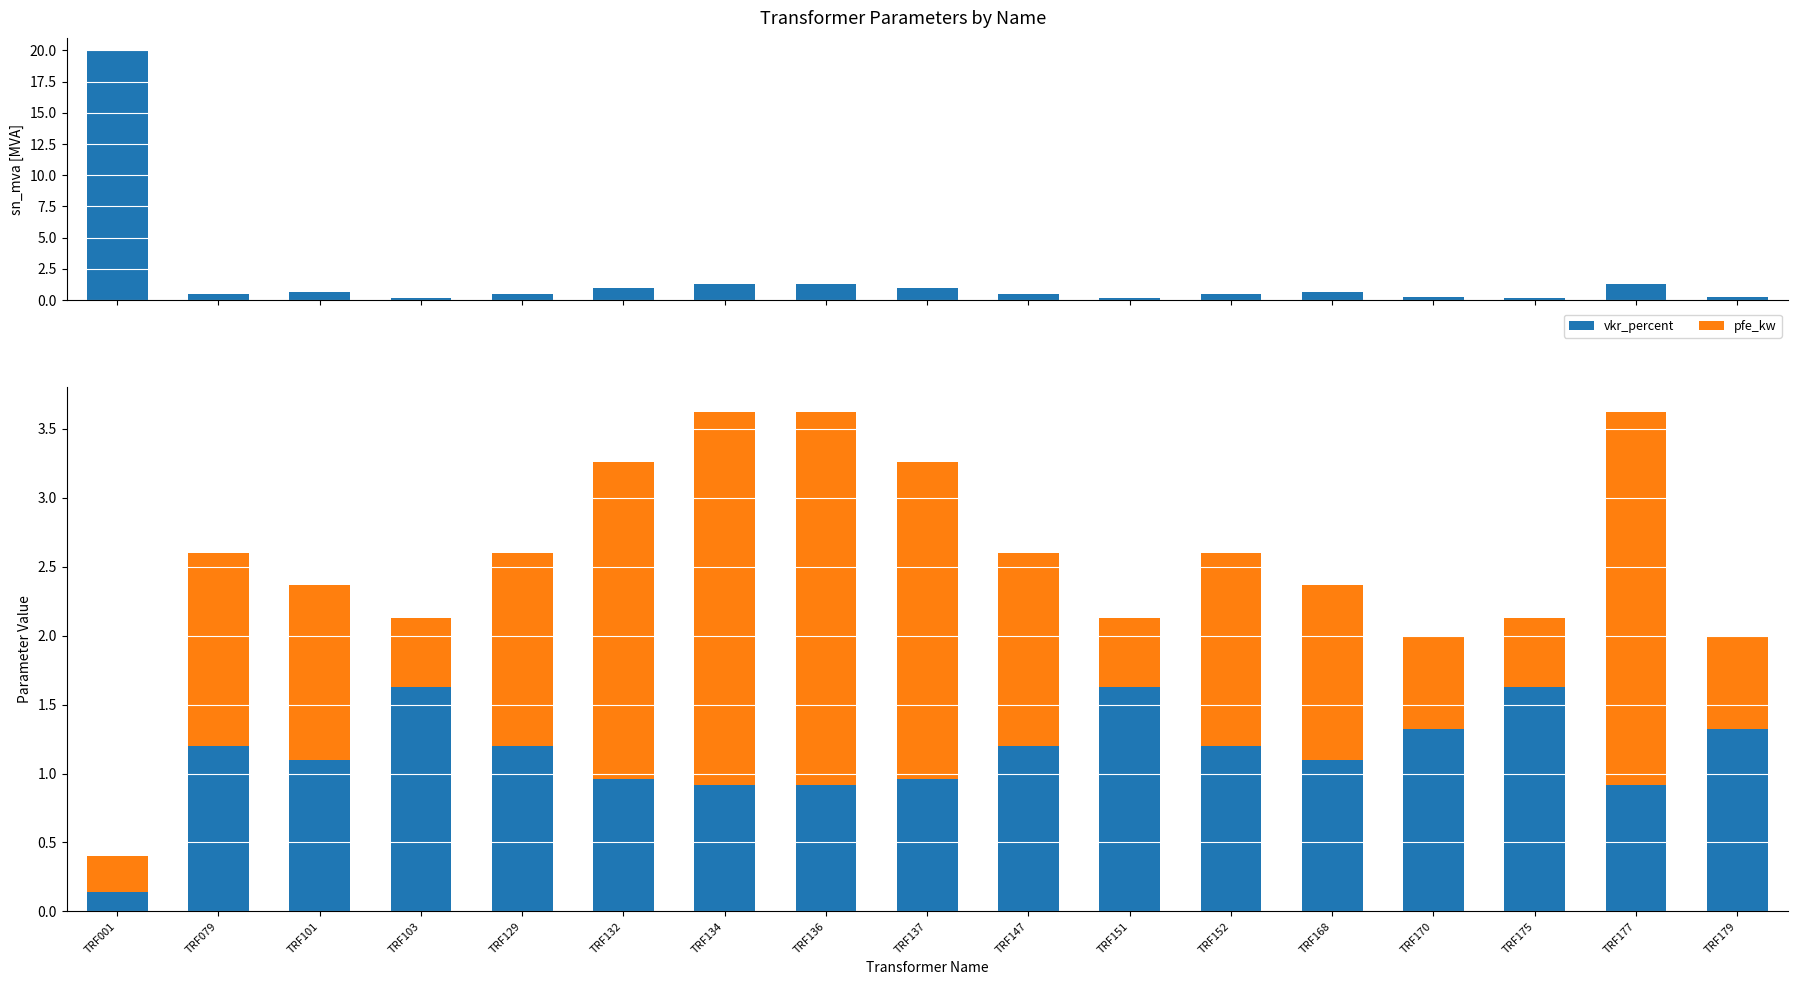

Rank the series at TRF136 from lowest to highest value.

vkr_percent, sn_mva, pfe_kw